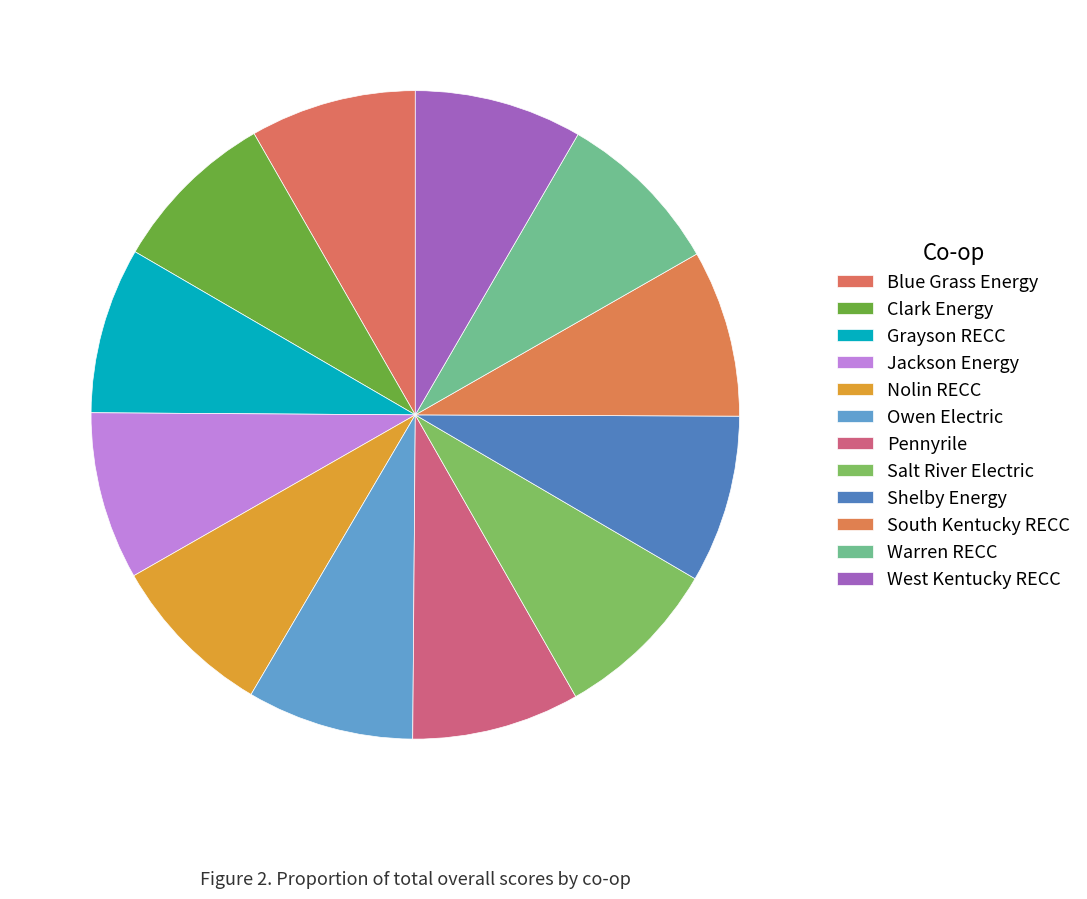

Does Warren RECC account for over 50% of the chart?

No